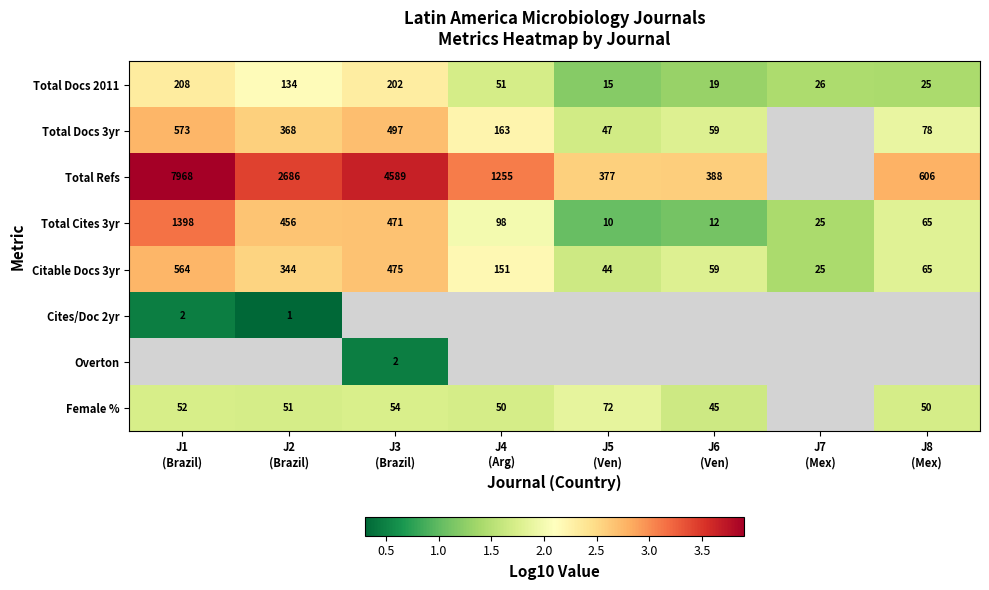

Is the value of Total Cites 3yr at J3 (Brazil) greater than the value of Total Docs 2011 at J6 (Ven)?

Yes